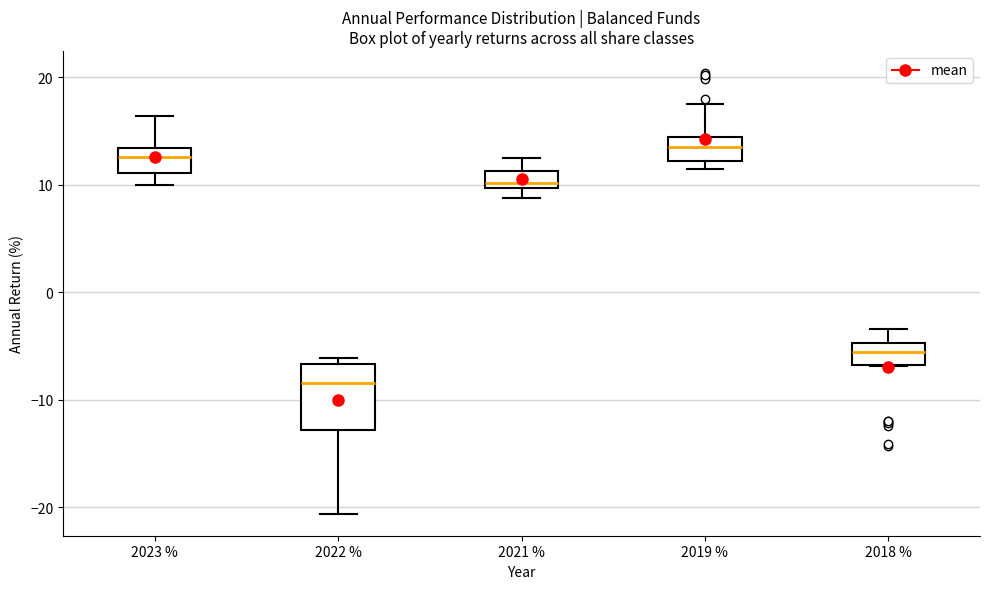

Which box has the lowest median line?

2022 %